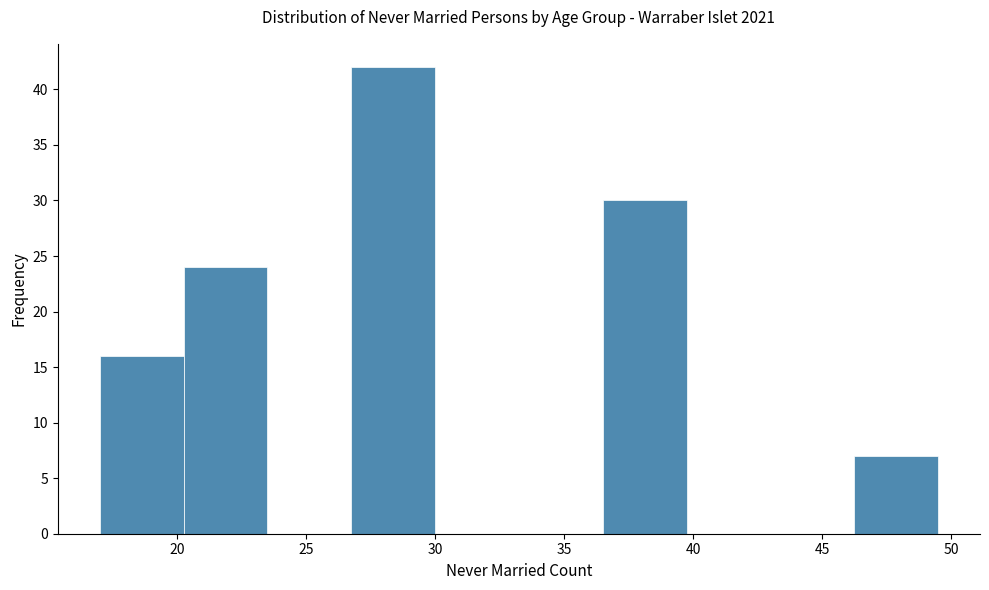

Reading left to right, list every bar in this chart as the range it spans on the x-axis followed by its height. Neither the bar edges nor the heights are printed on the chart, so give them approximately, as read against the axes.

17.00 to 20.25: 16
20.25 to 23.50: 24
23.50 to 26.75: 0
26.75 to 30.00: 42
30.00 to 33.25: 0
33.25 to 36.50: 0
36.50 to 39.75: 30
39.75 to 43.00: 0
43.00 to 46.25: 0
46.25 to 49.50: 7